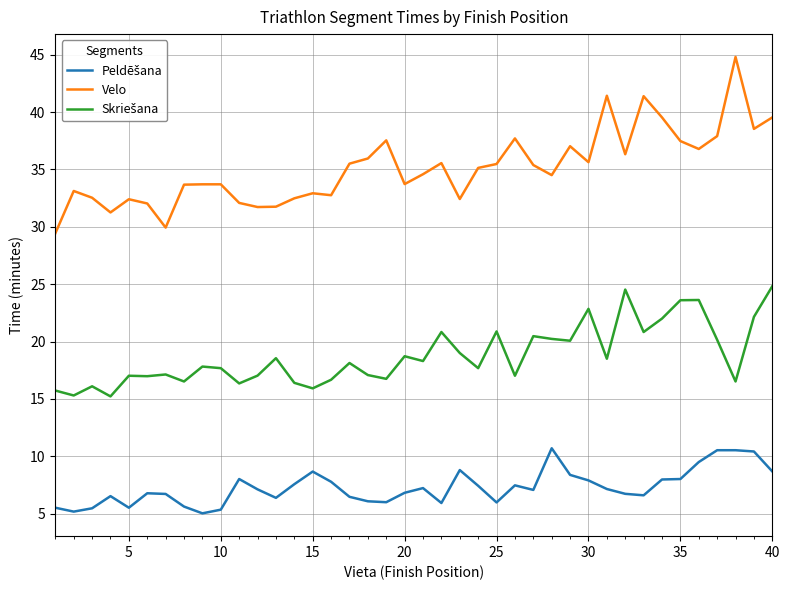

Which series has the largest range (max minus min)?

Velo